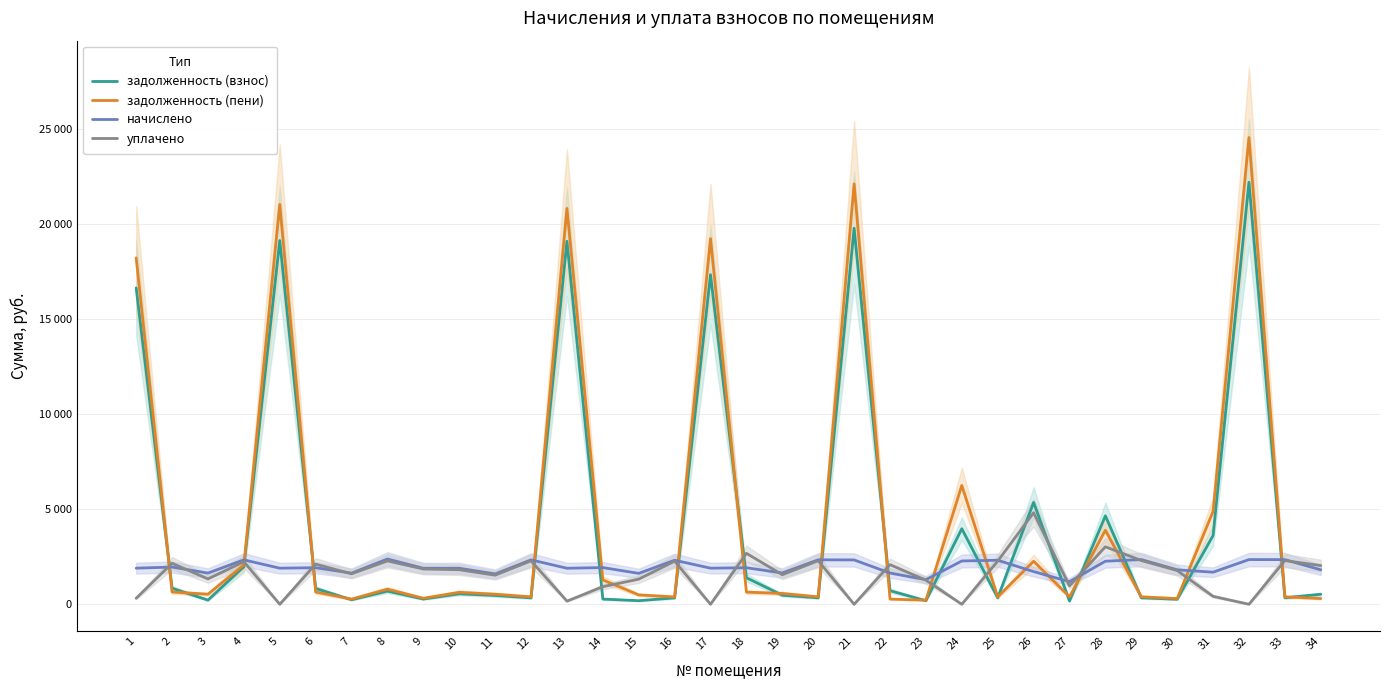

How many lines are shown in the chart?

4